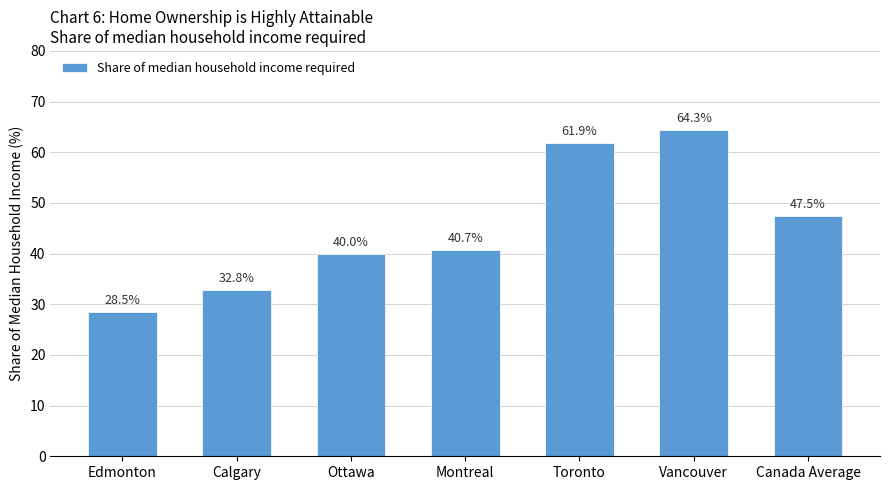

What is the sum of all values?

315.7